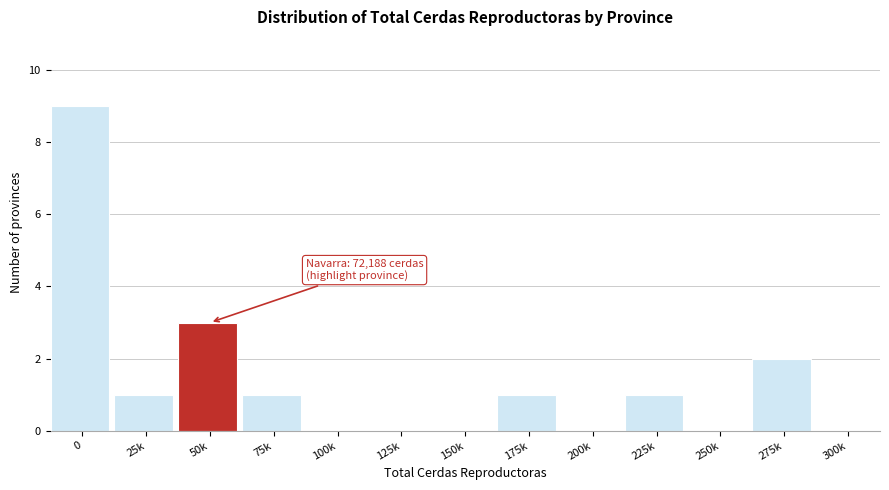

Reading left to right, extract all data points from this chart.

0=9	25k=1	50k=3	75k=1	100k=0	125k=0	150k=0	175k=1	200k=0	225k=1	250k=0	275k=2	300k=0